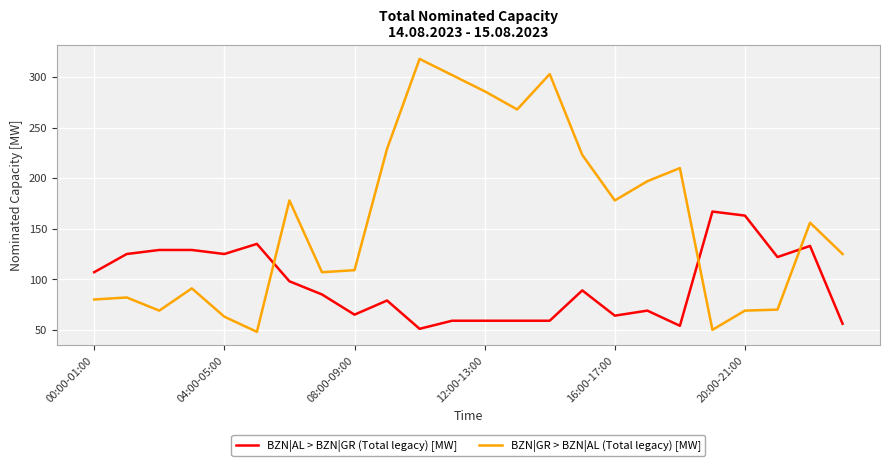

Which series has the largest total across all categories?

BZN|GR > BZN|AL (Total legacy) [MW]